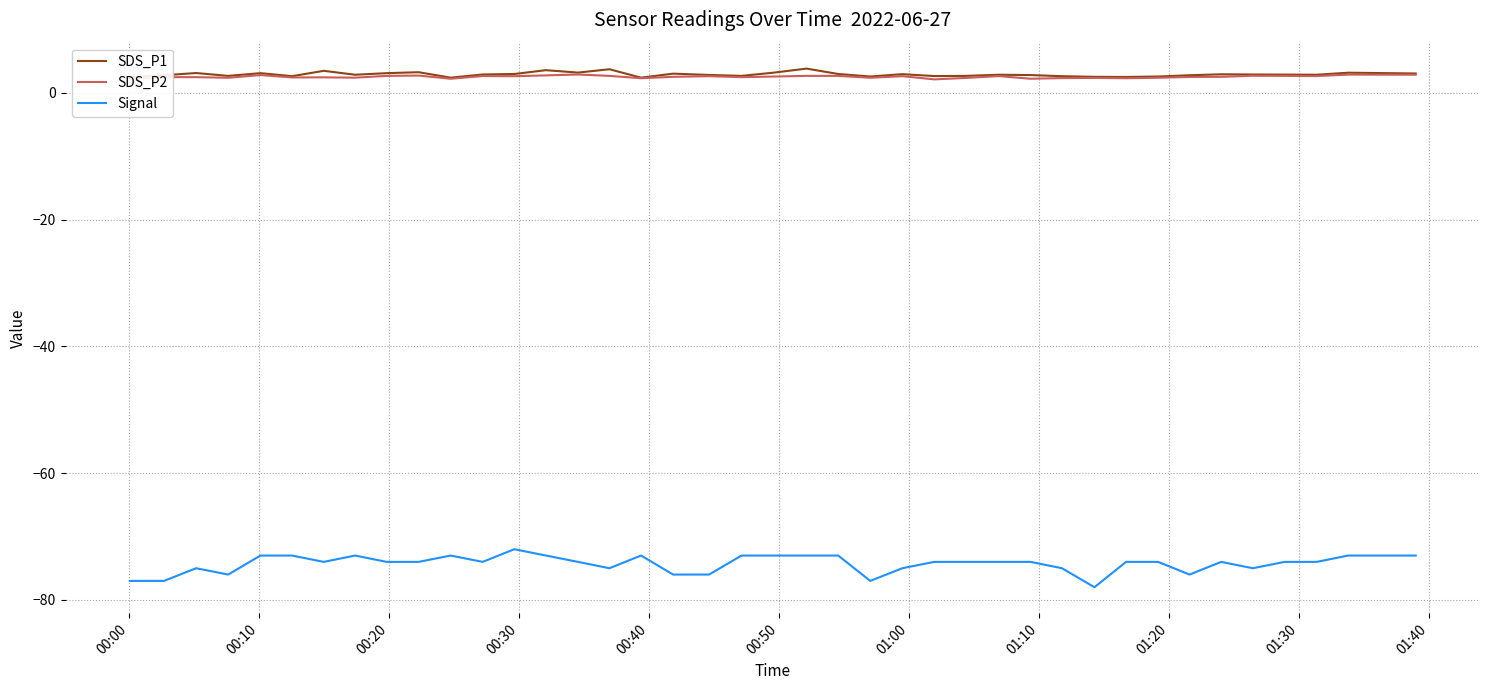

What is the highest value of the SDS_P1 series?

3.9